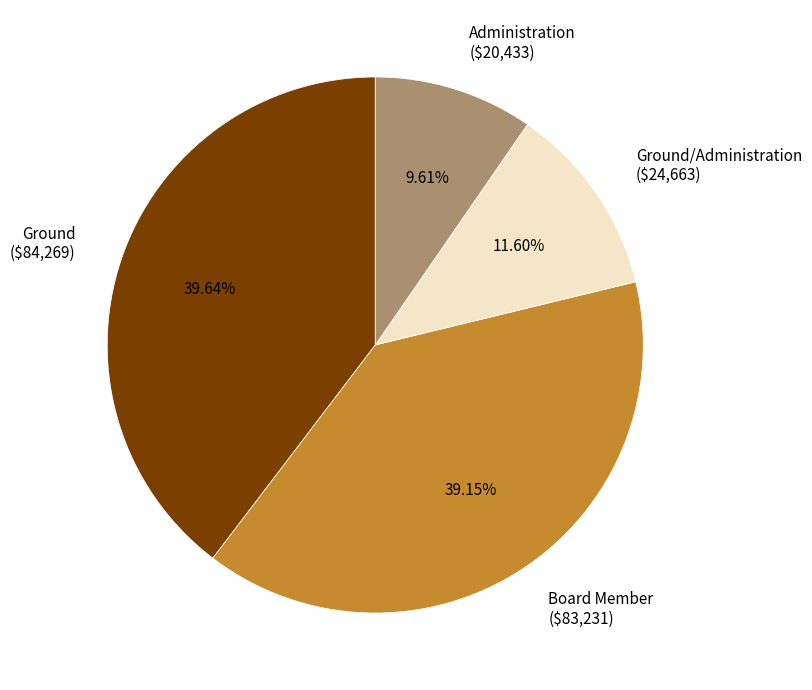

Is Ground ($84,269) the majority of the pie?

No